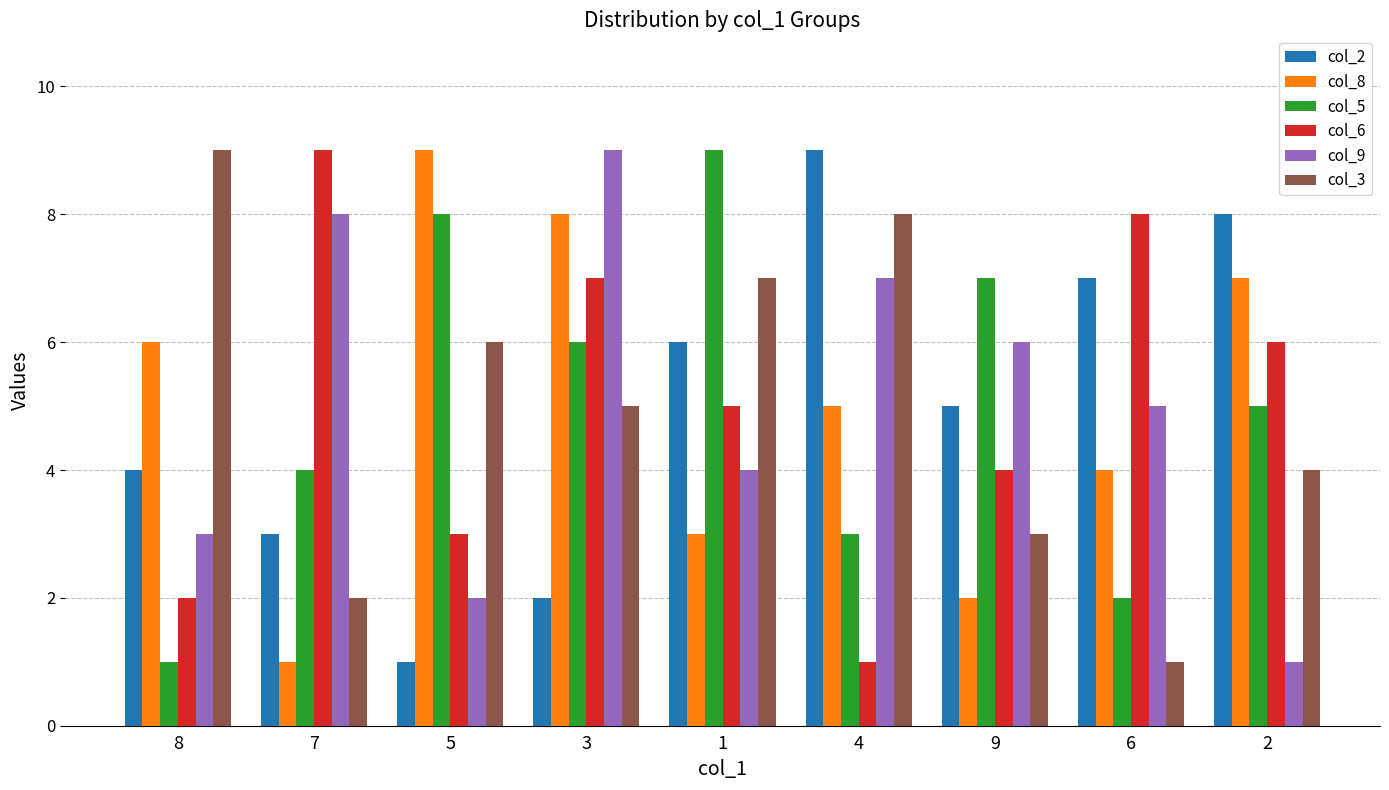

Rank the series at 1 from highest to lowest value.

col_5, col_3, col_2, col_6, col_9, col_8